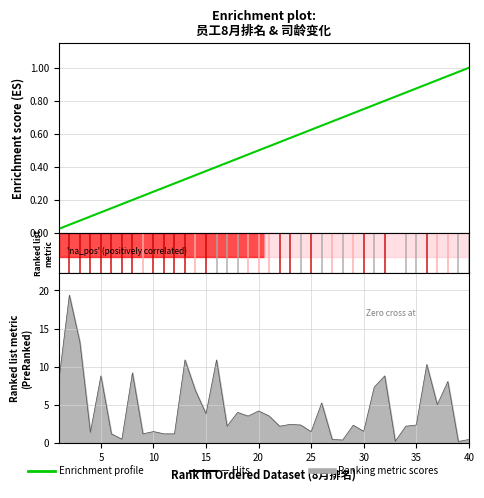

How many lines are shown in the chart?

1